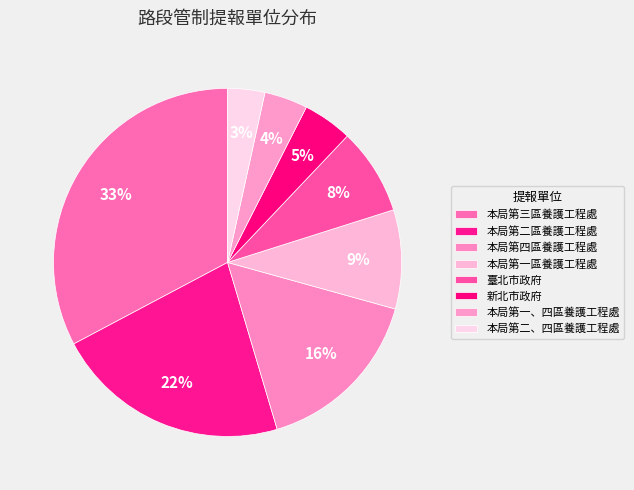

Which category has the smallest portion of the pie?

本局第二、四區養護工程處